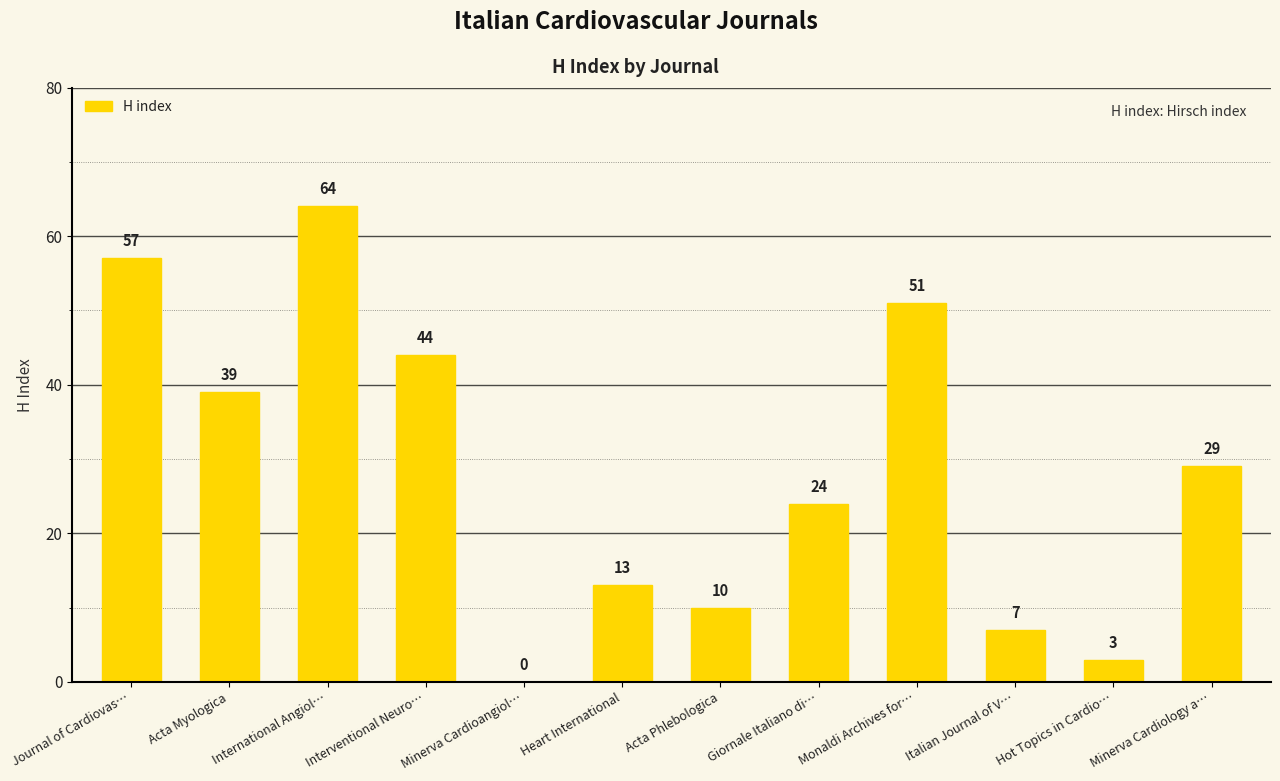

What is the ratio of the value at Interventional Neuro… to the value at Heart International?

3.4